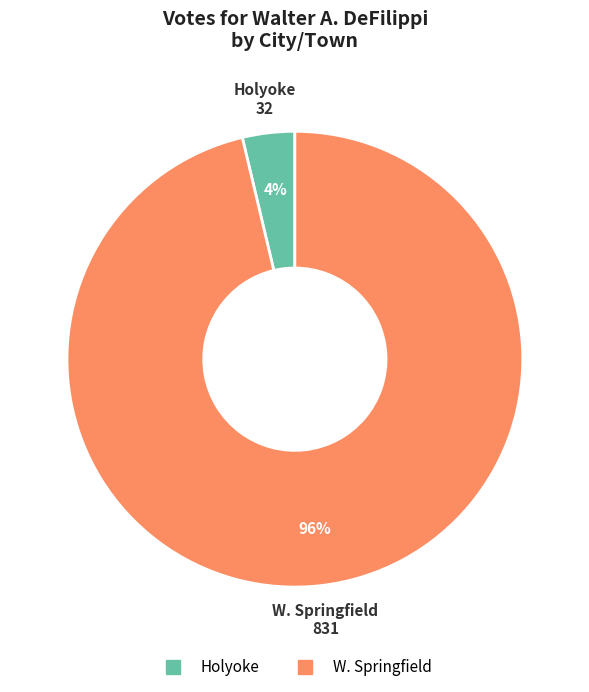

What is the largest slice in the pie chart?

W. Springfield